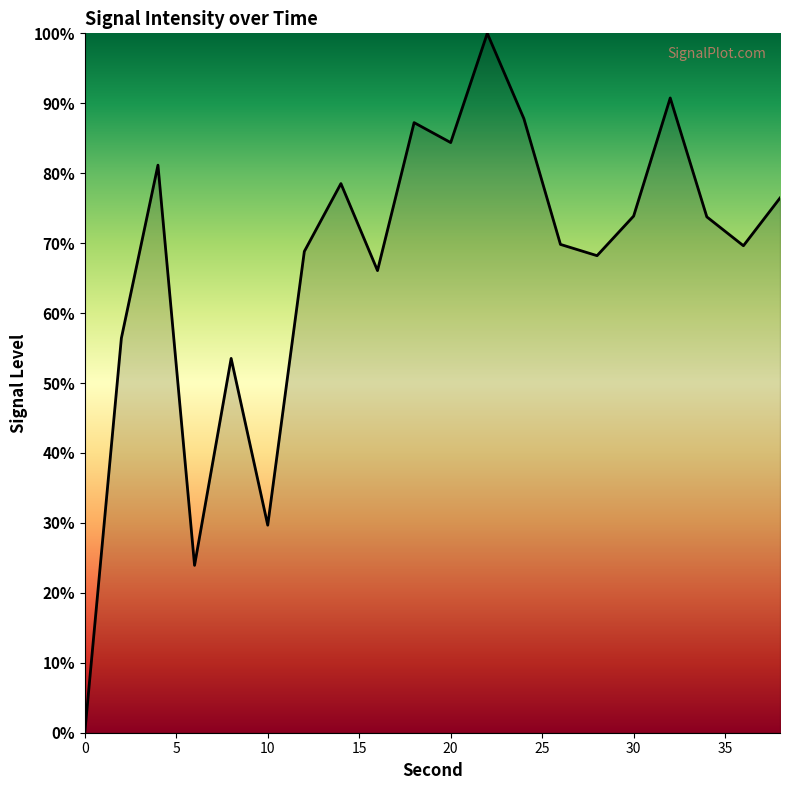

What is the greatest value displayed?

100.0